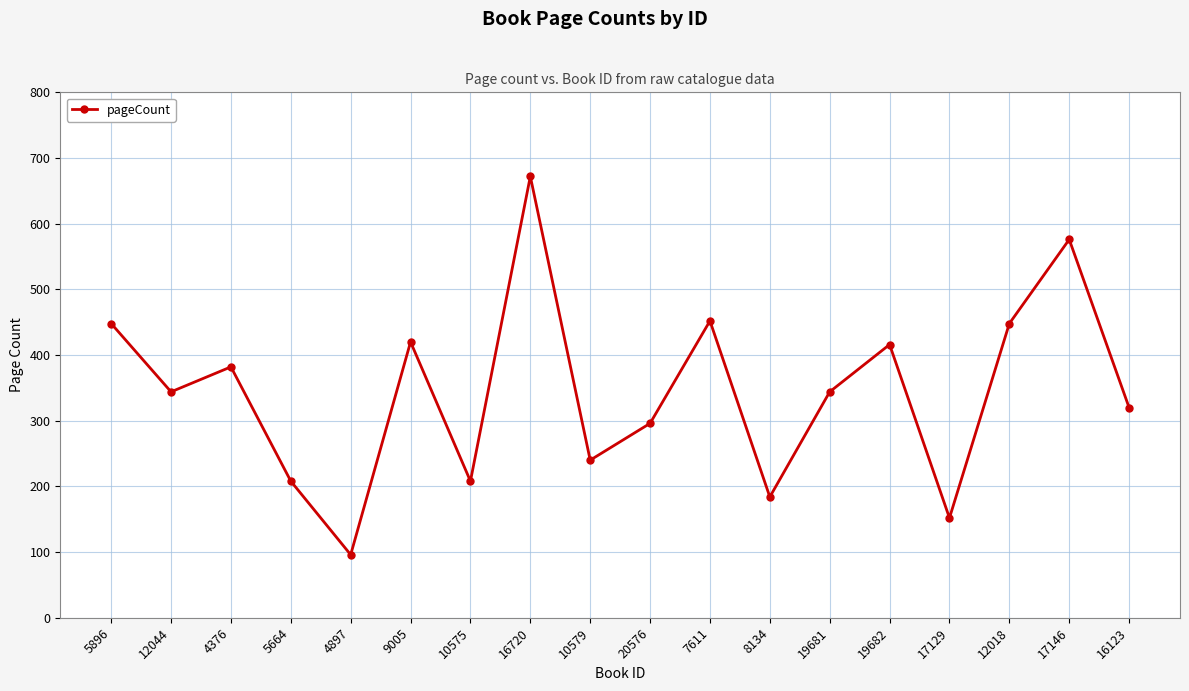

How many distinct data groups are displayed?

1